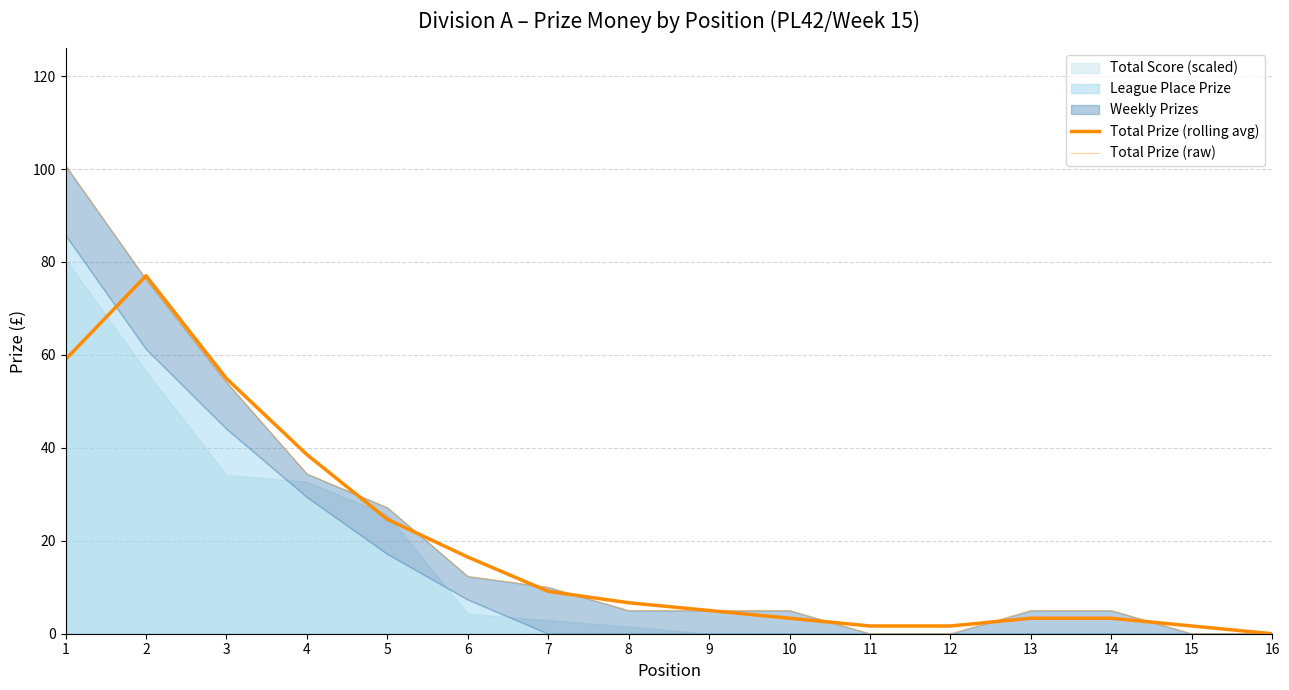

Is it true that Total Prize (rolling avg) equals 6.7 at 8?

True